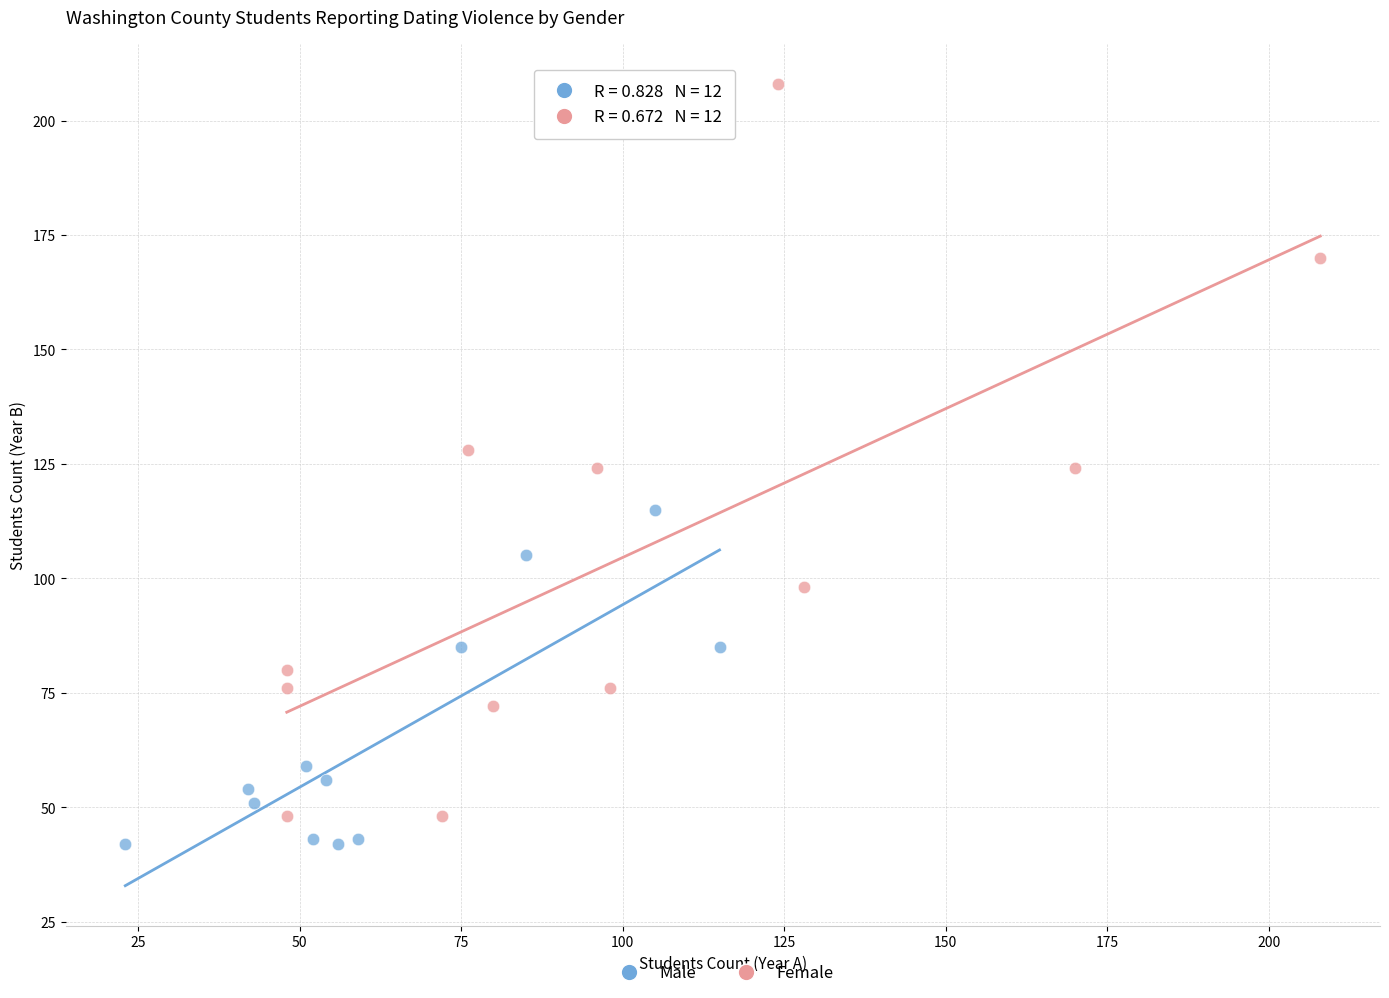

Which series has the widest spread of Y values?

Female